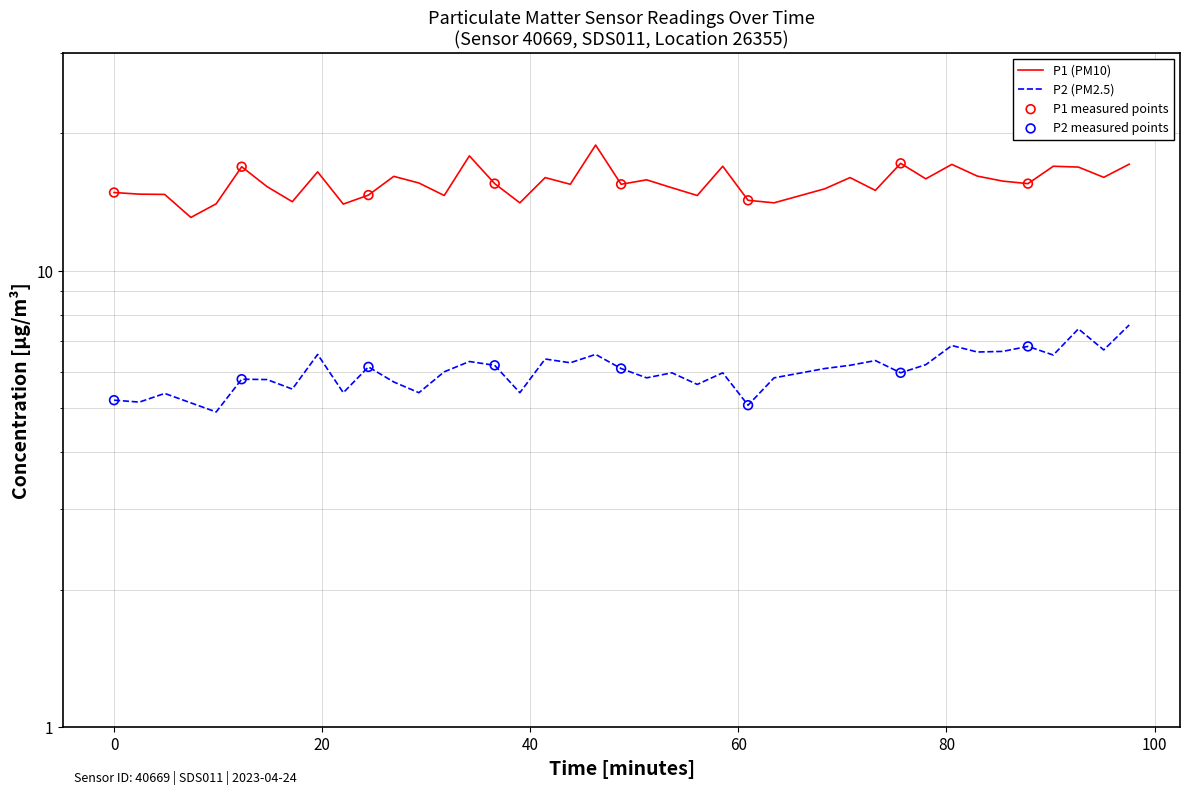

At which category is the sum across all series the highest?

2023-04-24T00:47:56